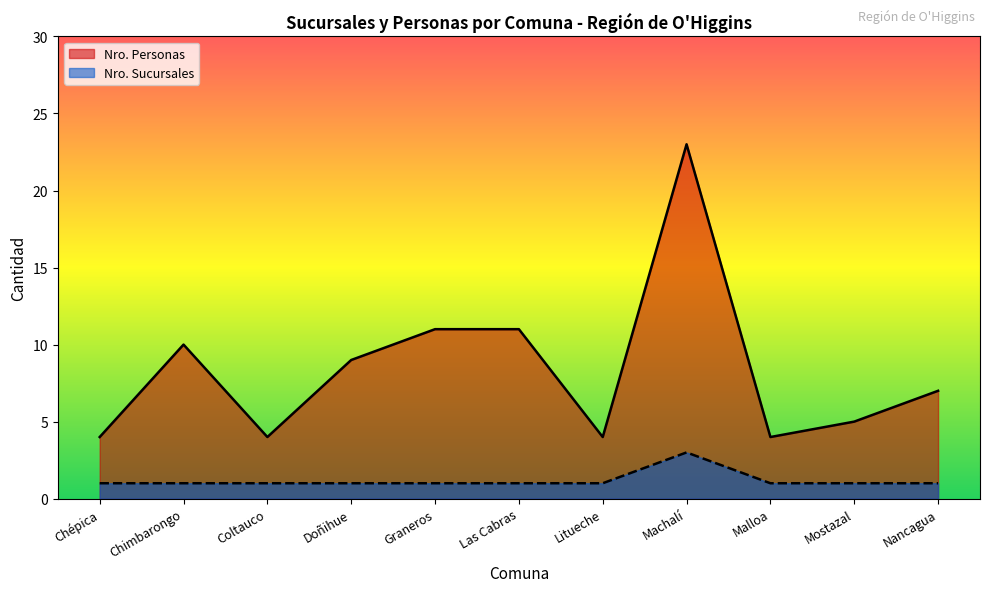

Rank the series by their maximum value, from highest to lowest.

Nro. Personas, Nro. Sucursales